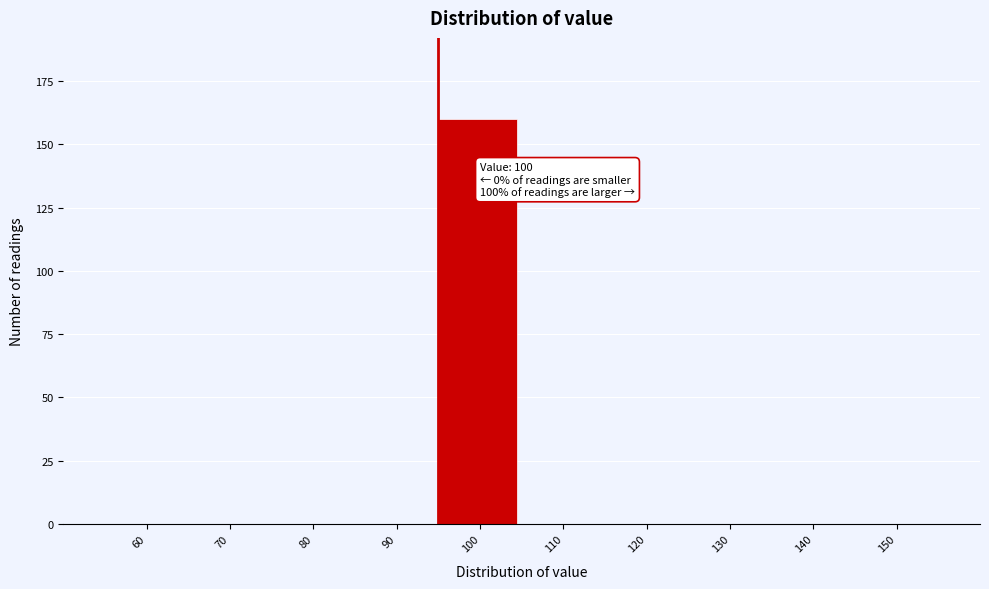

Reading right to left, transcribe all the data shown in this chart.

150=0	140=0	130=0	120=0	110=0	100=160	90=0	80=0	70=0	60=0